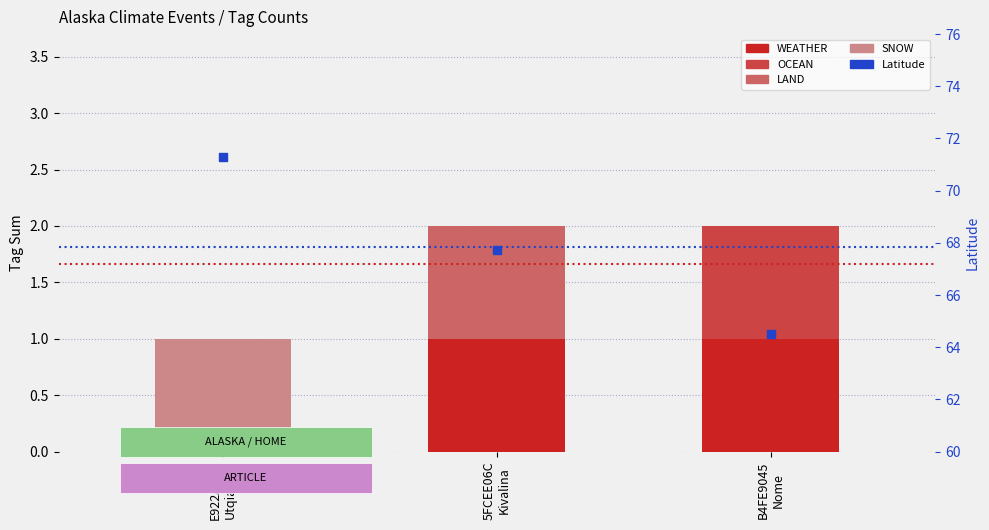

Which series has the widest spread of Y values?

Latitude